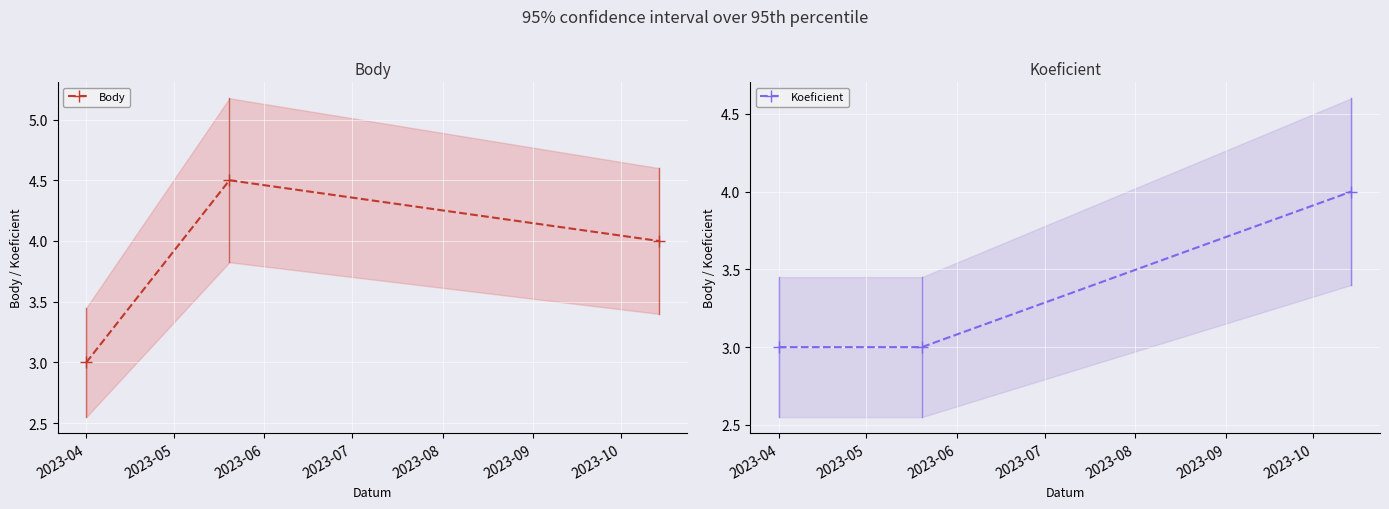

What is the value of the Body point at the 2nd from the left?

4.5